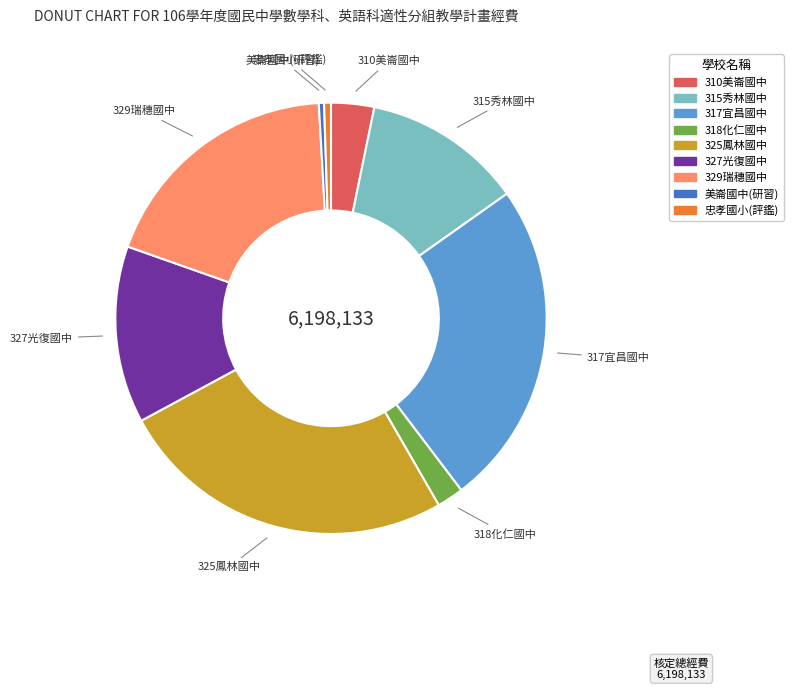

Between 317宜昌國中 and 325鳳林國中, which is larger?

325鳳林國中